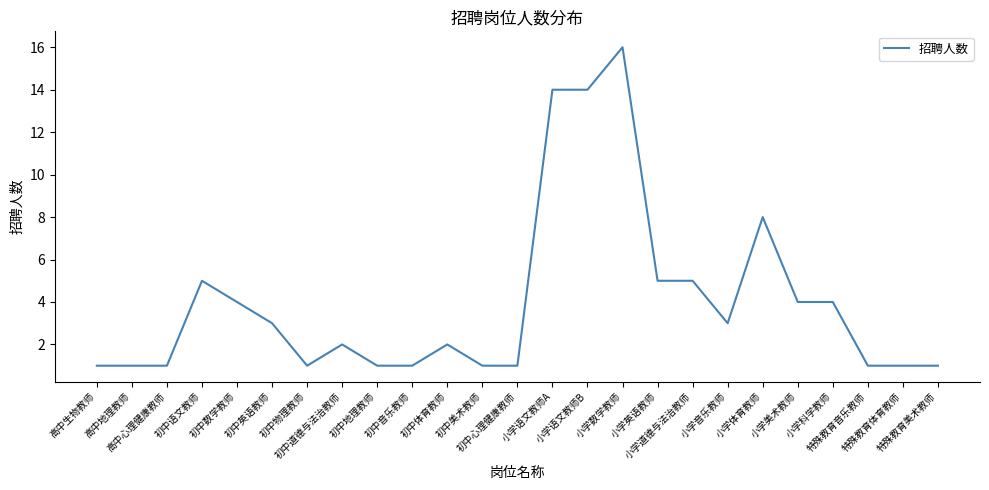

Between 初中英语教师 and 初中地理教师, which is larger?

初中英语教师